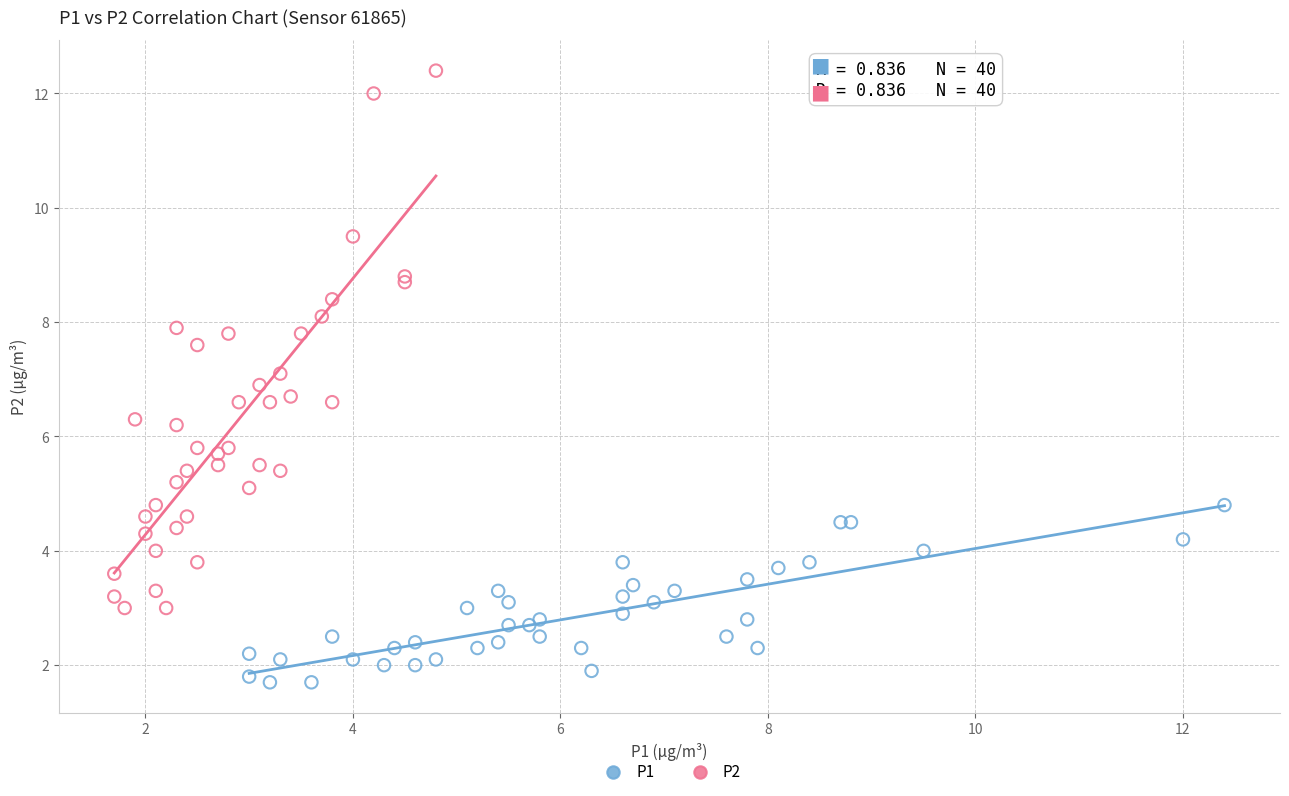

Which series reaches the minimum Y coordinate?

P1